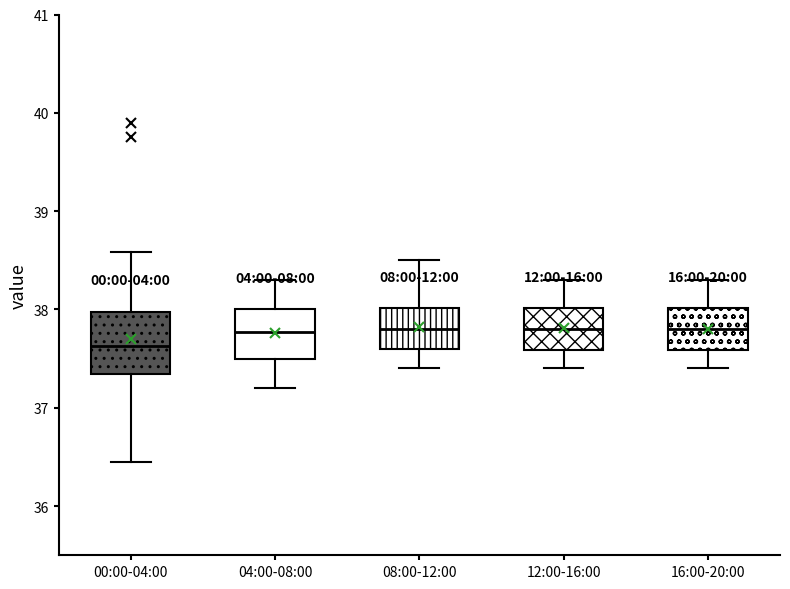

Where does the median line of the box for 00:00-04:00 sit on the y-axis? The values are not printed on the chart, so give them approximately, as read against the axis.

37.6